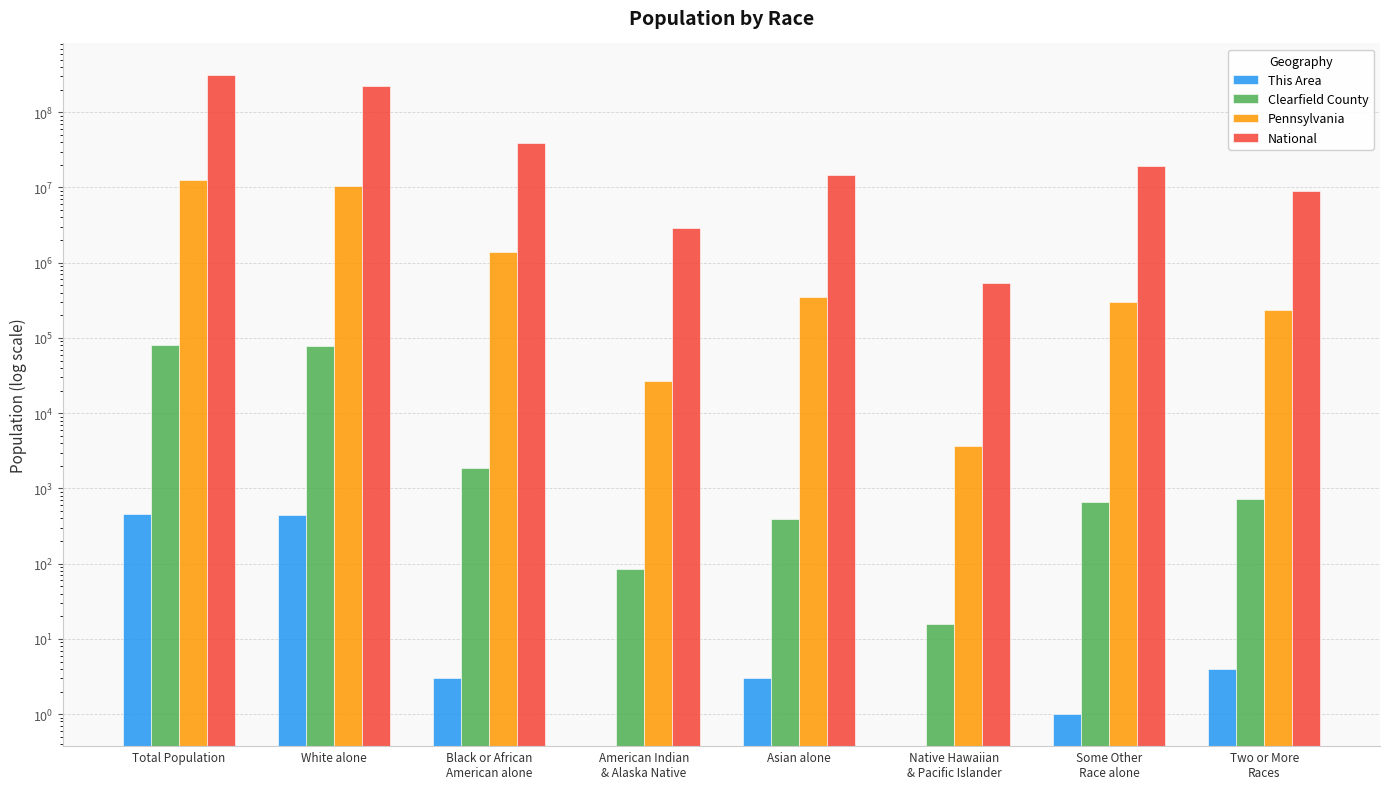

How many categories are shown in the chart?

8